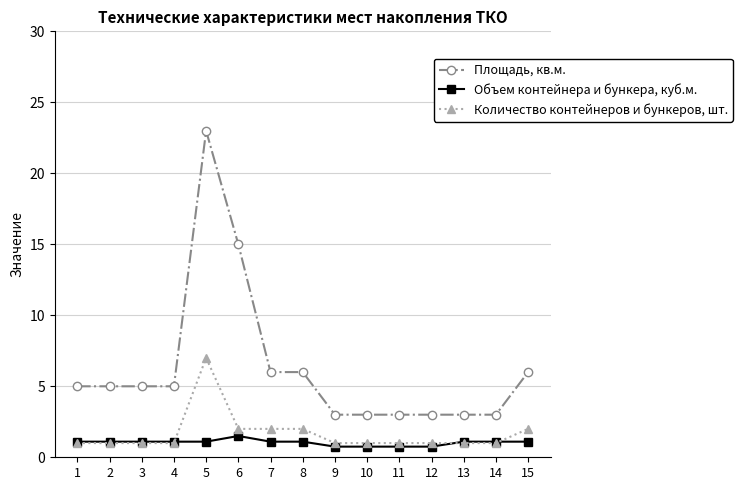

True or false: Объем контейнера и бункера, куб.м. has a value of 1.1 at 5.

True